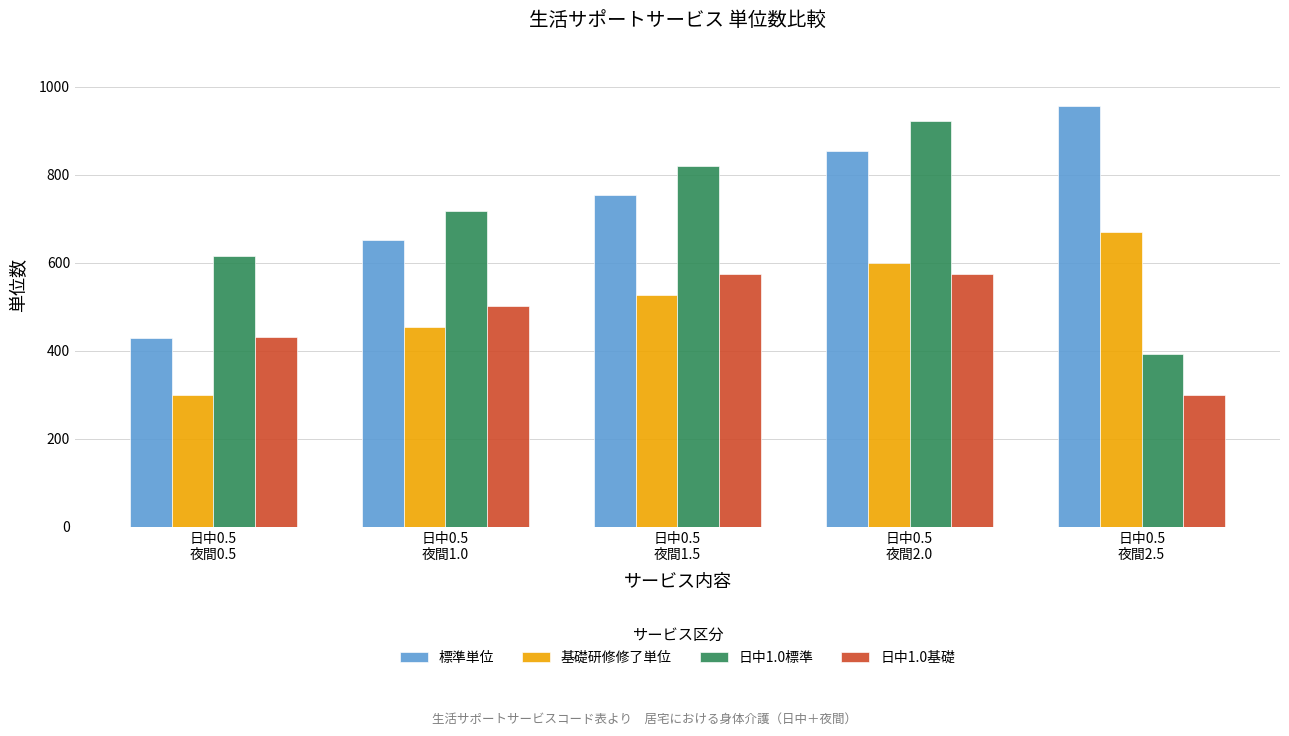

True or false: 基礎研修修了単位 has a value of 160 at 日中0.5
夜間0.5.

False